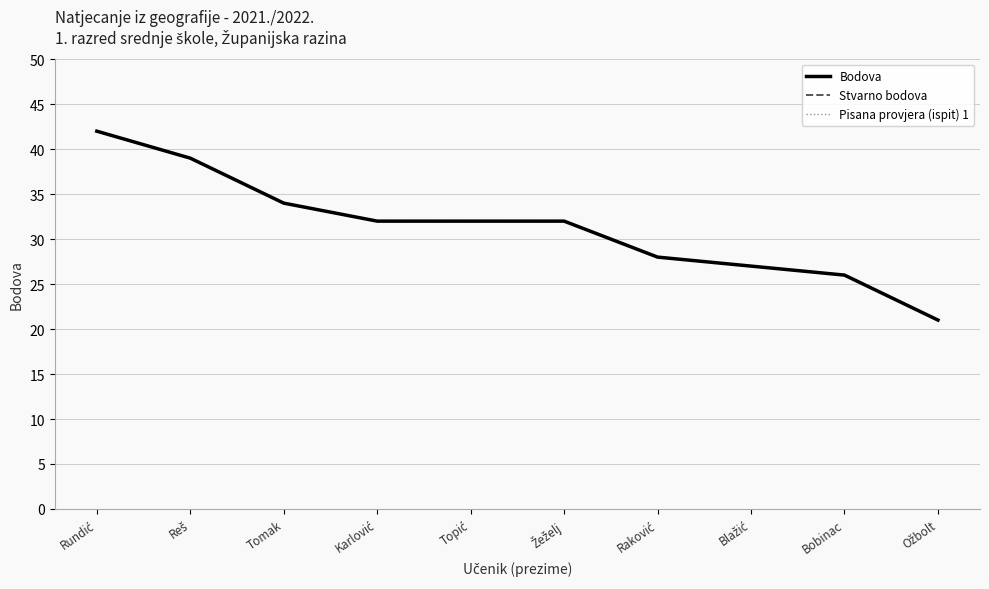

Is the value of Bodova at Rundić greater than the value of Pisana provjera (ispit) 1 at Žeželj?

Yes